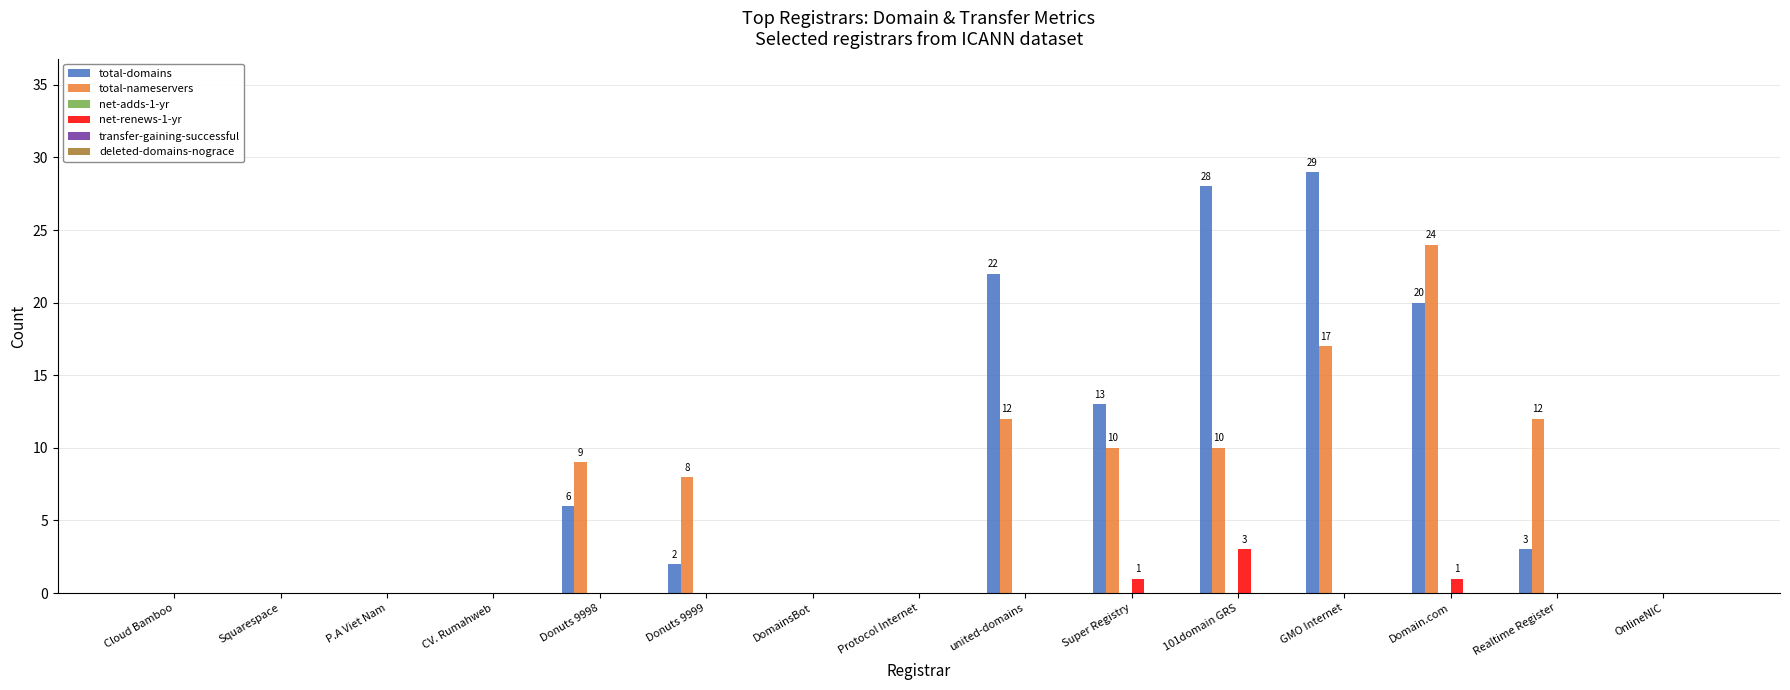

What is the maximum value shown in the chart?

29